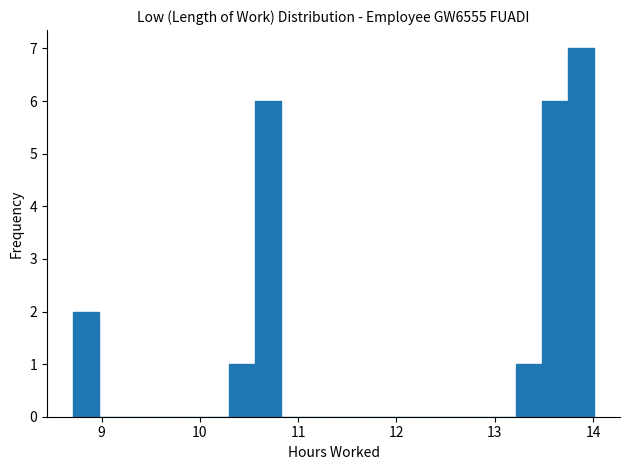

Around what value on the x-axis is the tallest bar? Give the approximate position of its centre, as read against the axis.

13.9